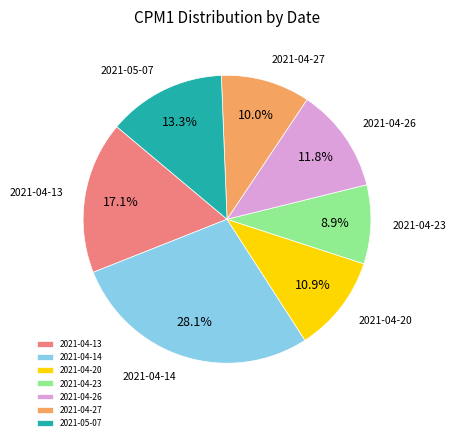

Is there a majority slice in this chart?

No